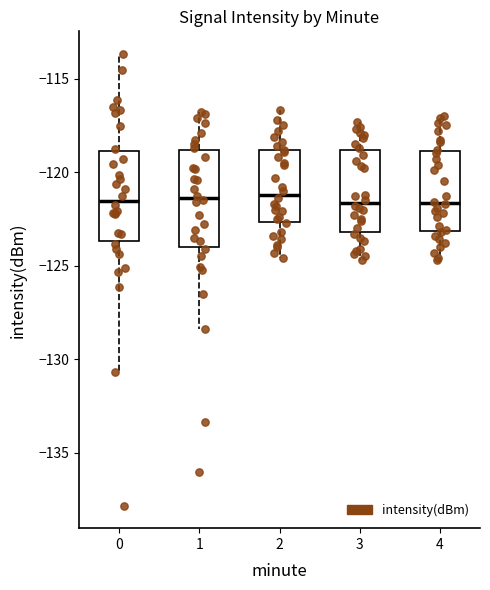

Reading left to right, transcribe this box plot: for each box, give where its median line is, the range the box spans, and where its two whiskers end, as read against the y-axis. The values are not printed on the chart, so give them approximately, as read against the axis.

0: median -121.5, box -123.5 to -119.0, whiskers -130.5 to -113.5
1: median -121.5, box -124.0 to -119.0, whiskers -128.5 to -117.0
2: median -121.0, box -122.5 to -119.0, whiskers -124.5 to -116.5
3: median -121.5, box -123.0 to -119.0, whiskers -124.5 to -117.5
4: median -121.5, box -123.0 to -119.0, whiskers -124.5 to -117.0